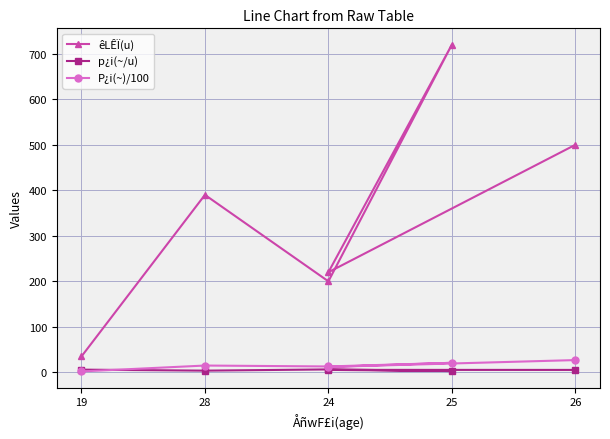

What is the total value across all series at 28?

408.8